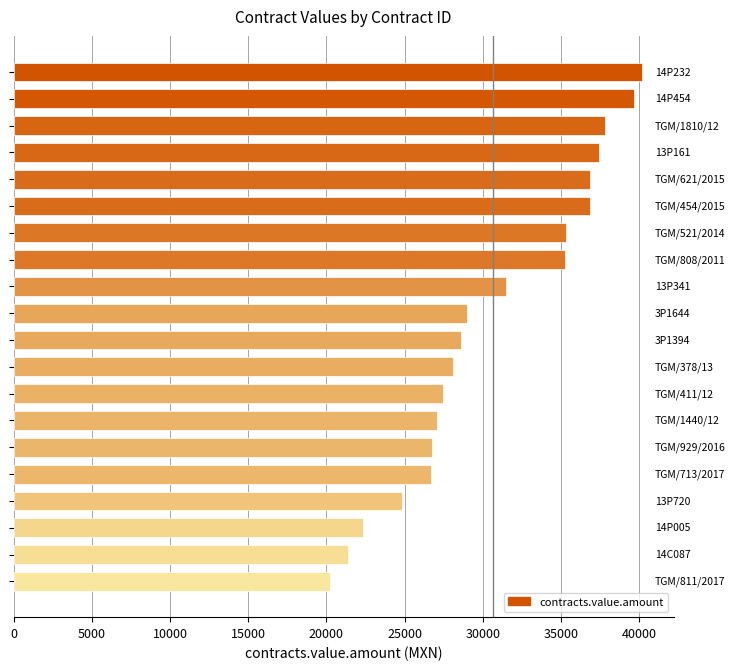

What is the value of the 8th bar from the top?

35247.3